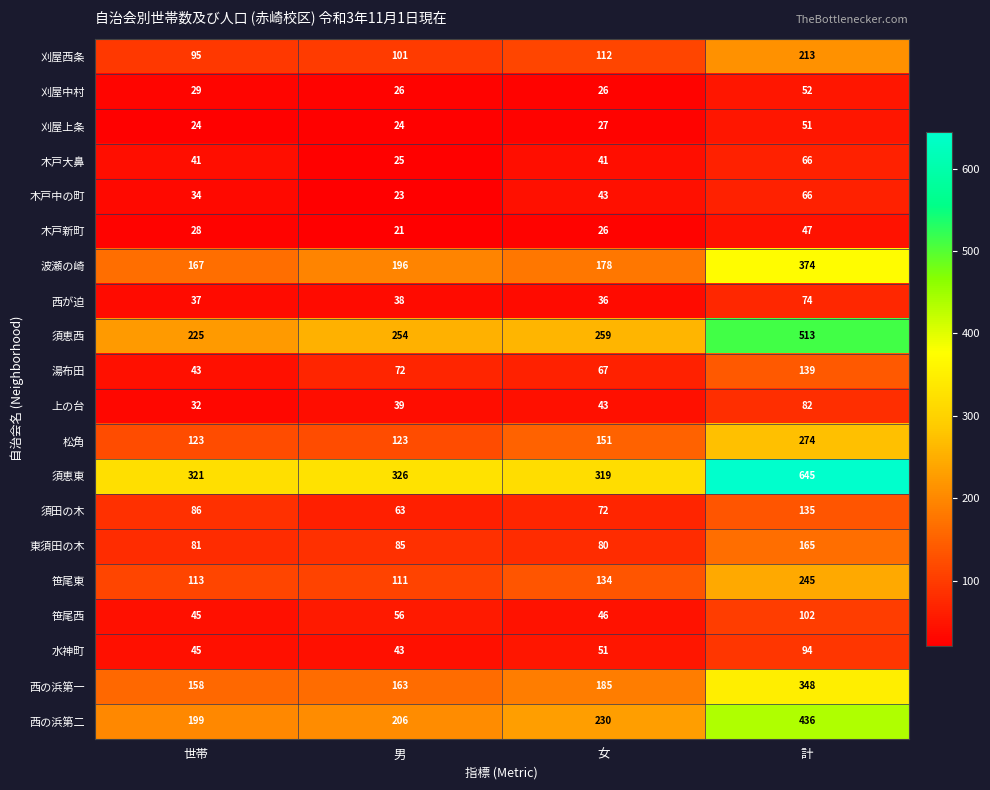

At which category does the chart reach its peak across all series?

計